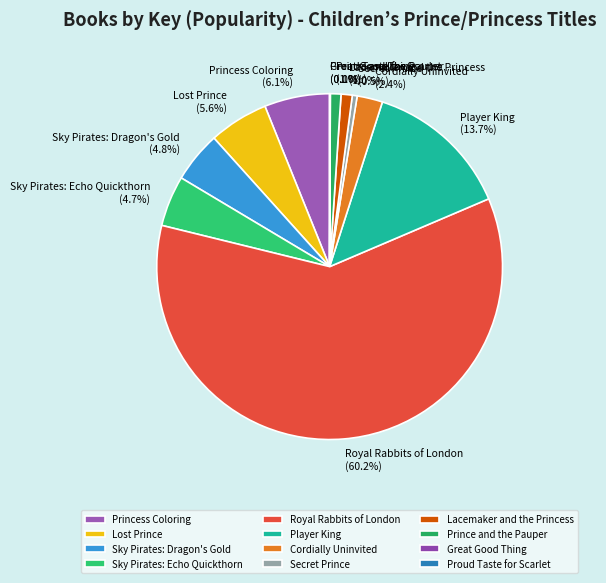

Which slice is the largest?

Royal Rabbits of London